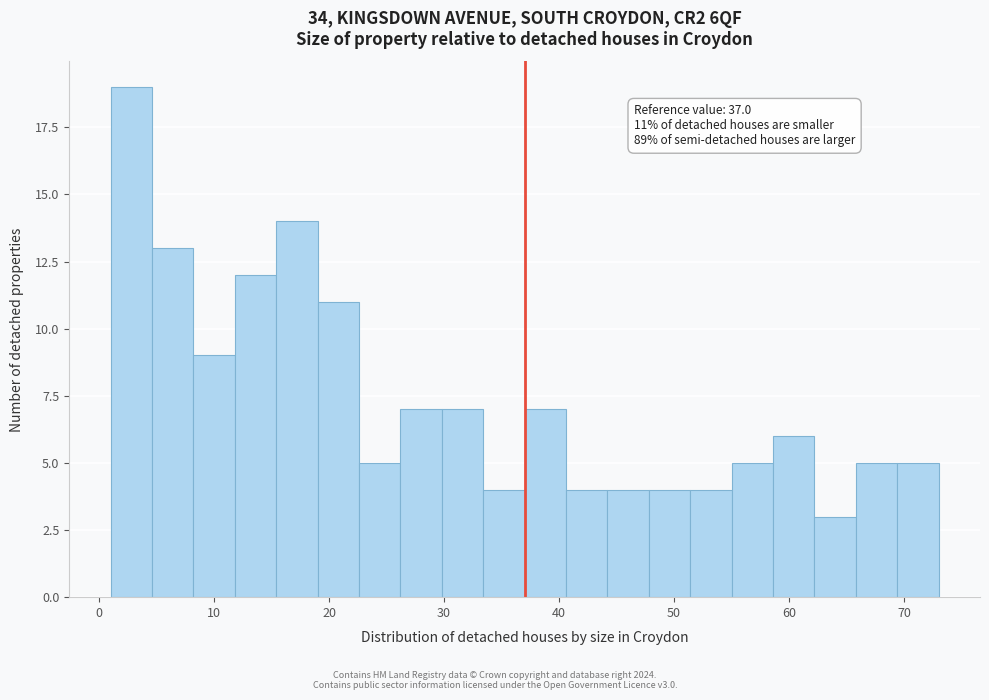

Read against the x-axis, roughly where is the centre of the tallest bar?

3